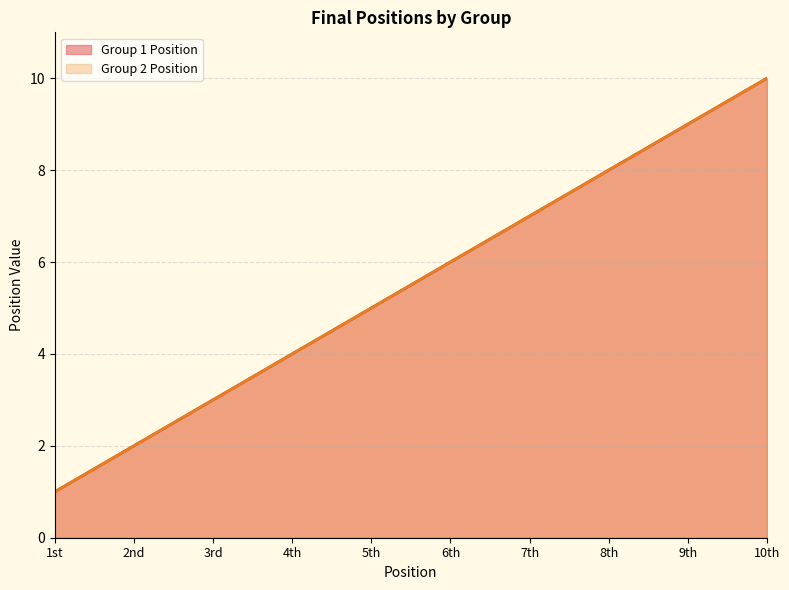

What is the total value across all series at 5th?

10